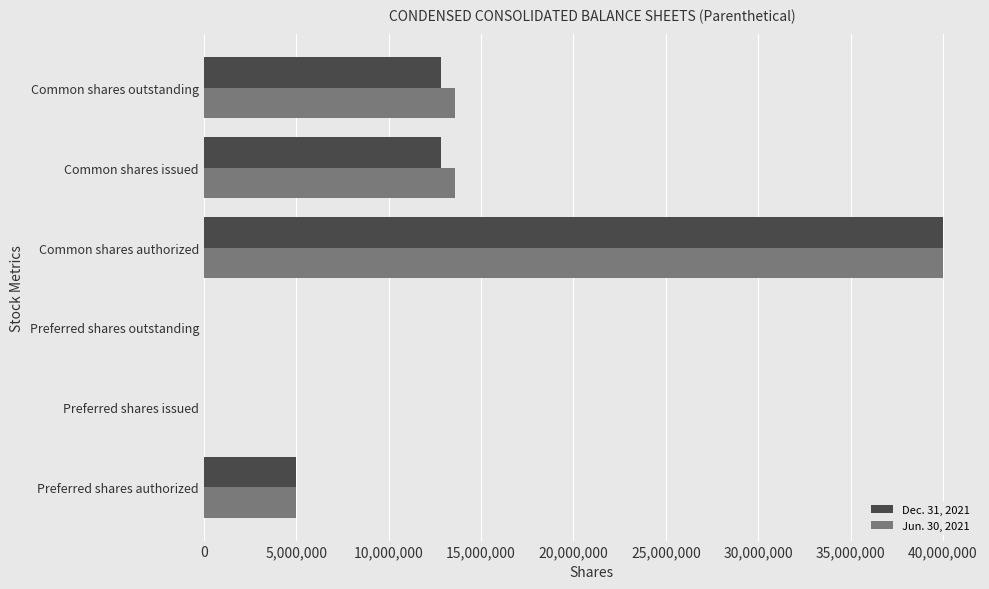

At which category is the sum across all series the highest?

Common shares authorized